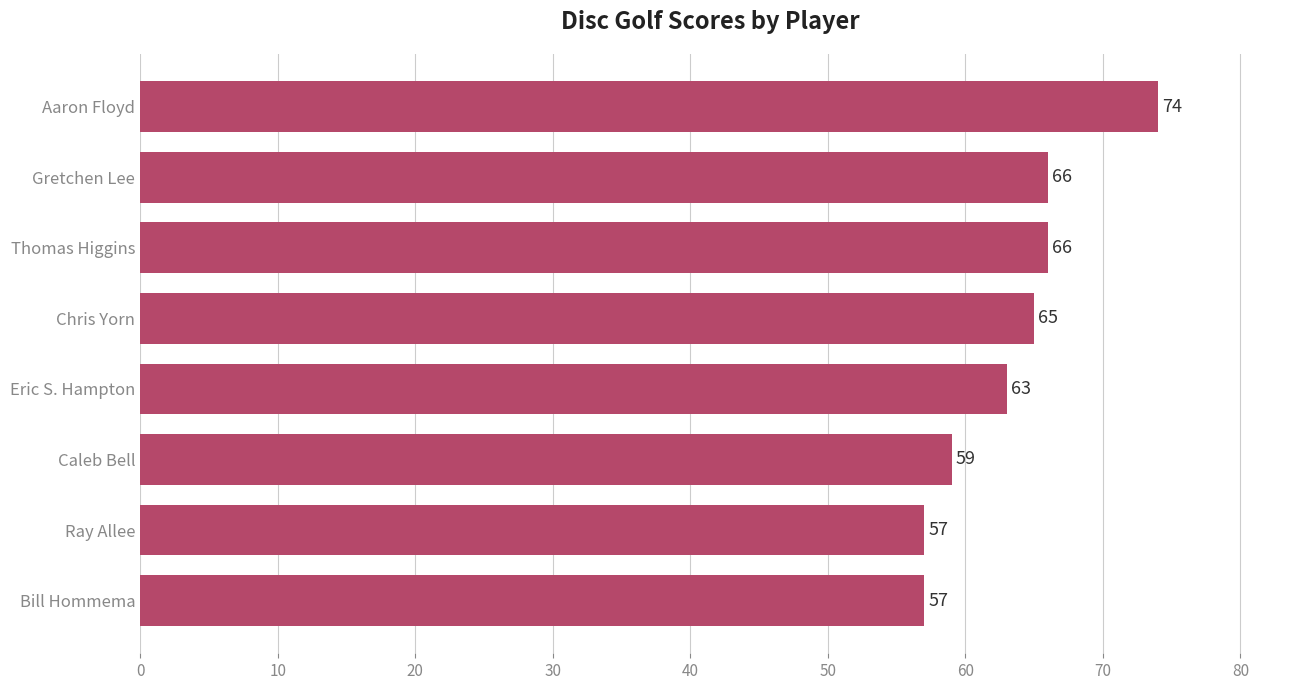

What is the sum of all values?

507